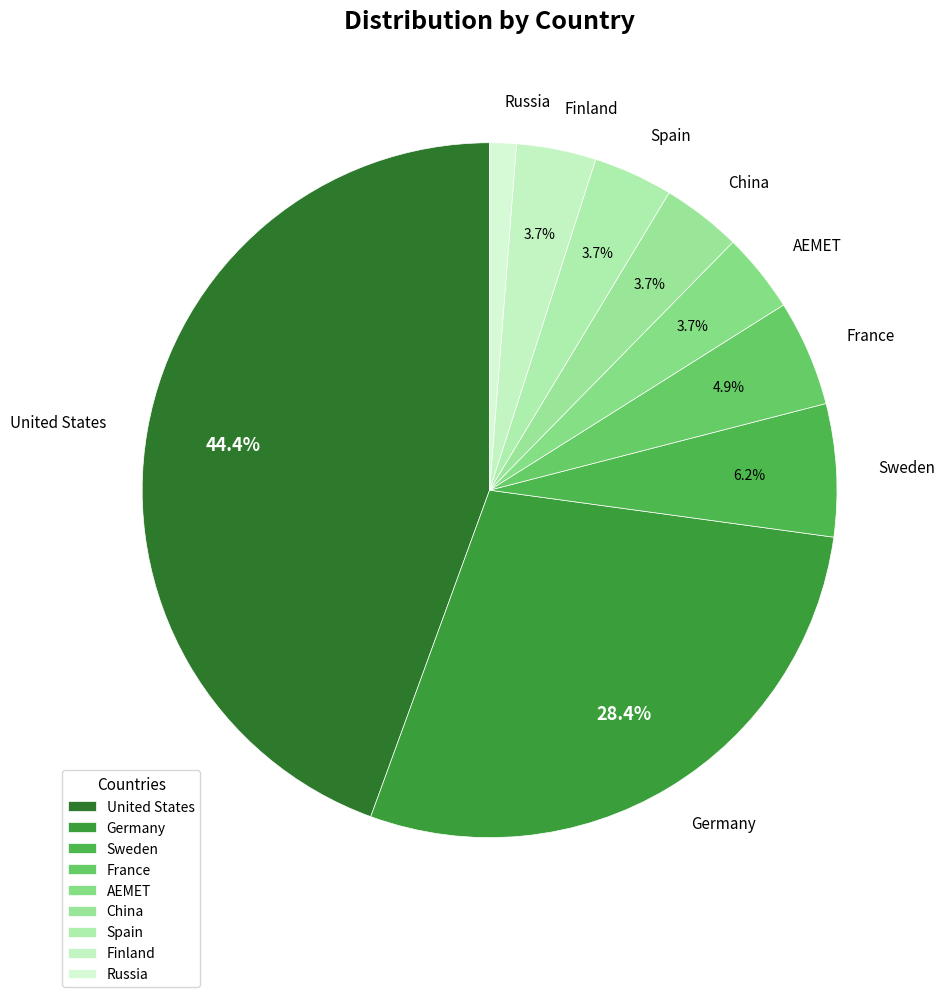

What percentage is the France slice, to the nearest percent?

5%